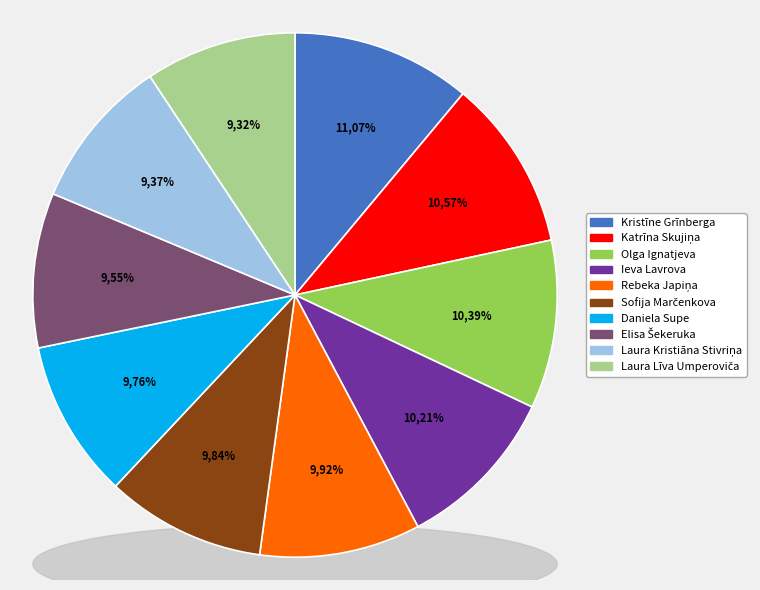

Is there any slice that represents more than half of the pie?

No